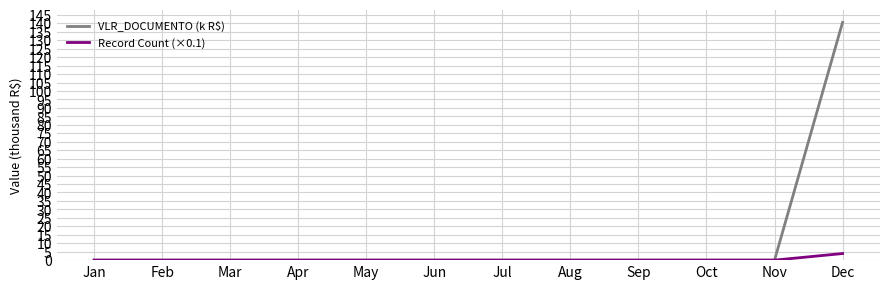

Which series has the widest spread of values?

VLR_DOCUMENTO (k R$)